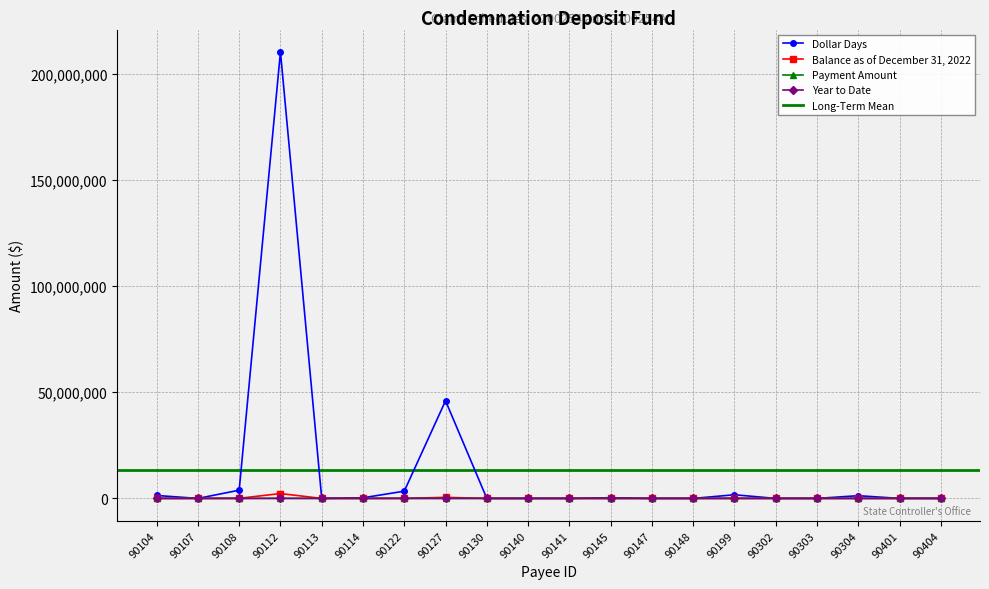

True or false: Year to Date and Payment Amount cross at least once.

False